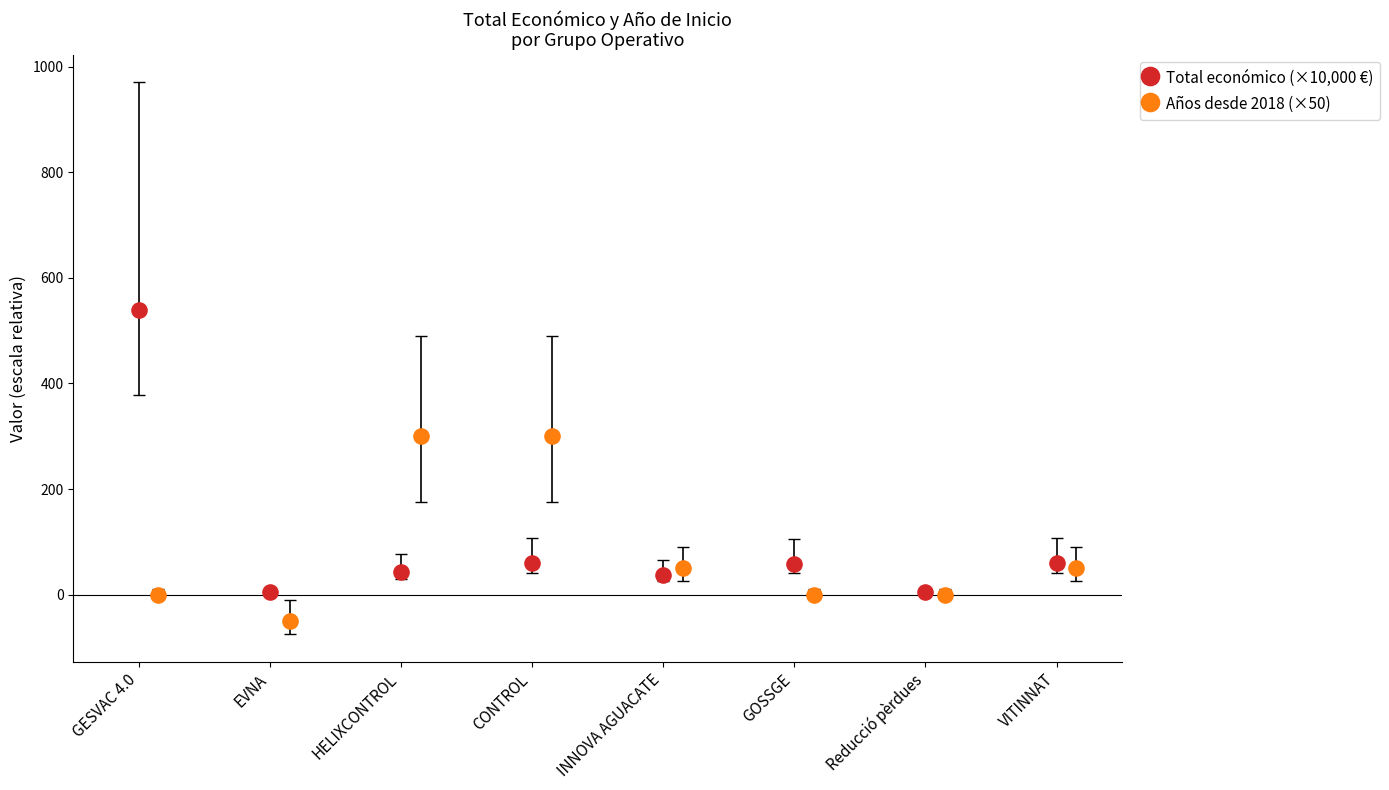

Which series reaches the maximum Y coordinate?

Total económico (×10,000 €)